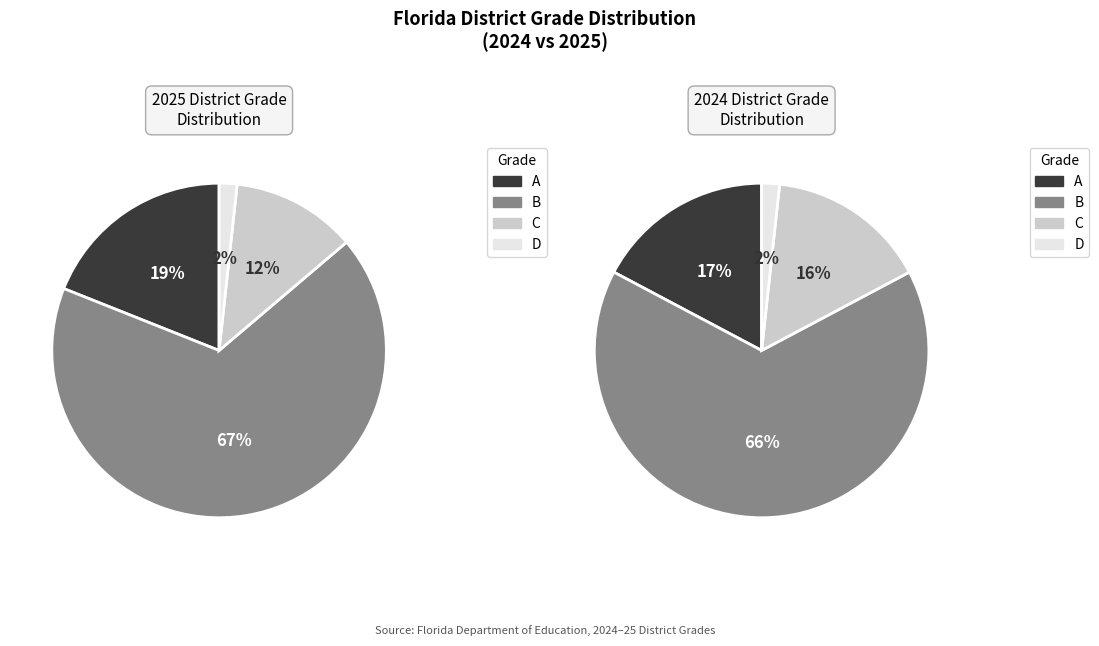

To the nearest percent, what portion does 0 represent?

19%